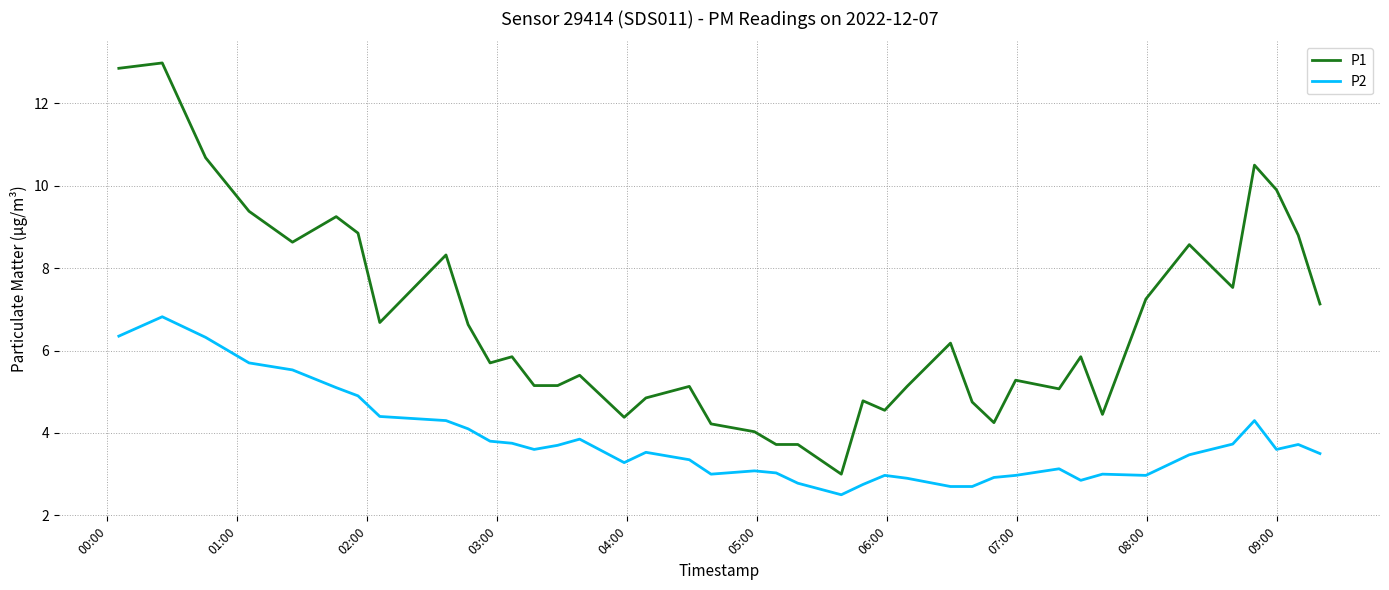

At how many categories does at least one series exceed 2?

40